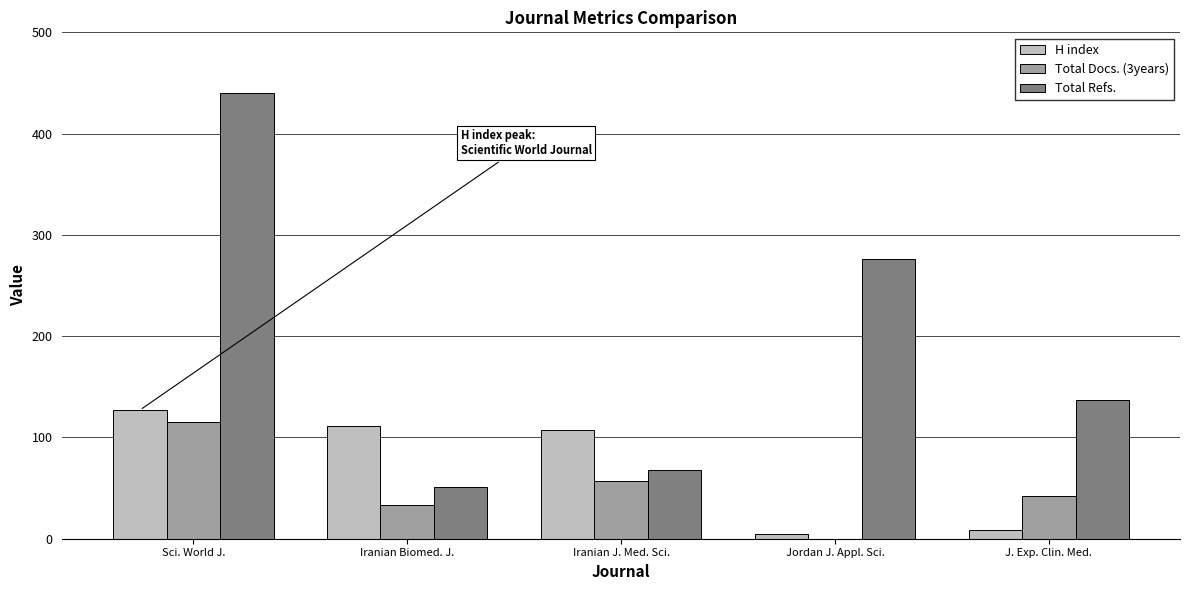

Between Iranian Biomed. J. and Jordan J. Appl. Sci., which series saw the biggest shift?

Total Refs.